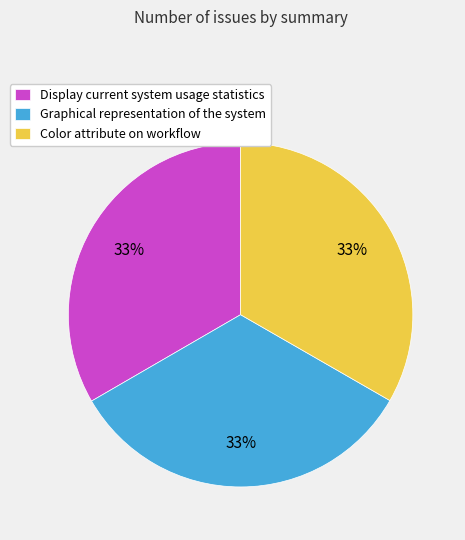

How many slices are in this pie chart?

3